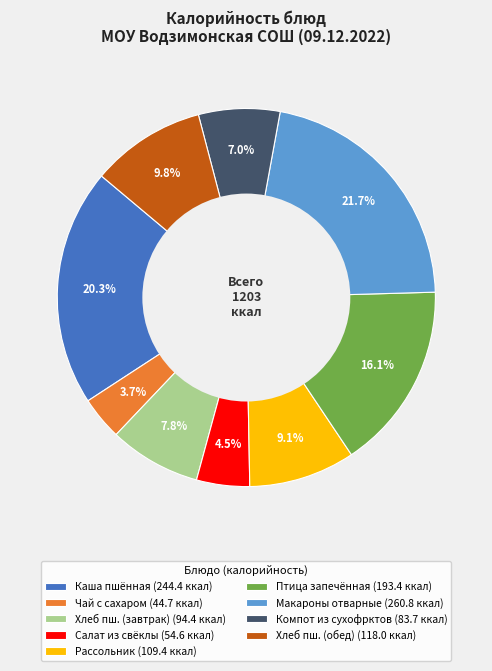

Which slice is the smallest?

Чай с сахаром (44.7 ккал)